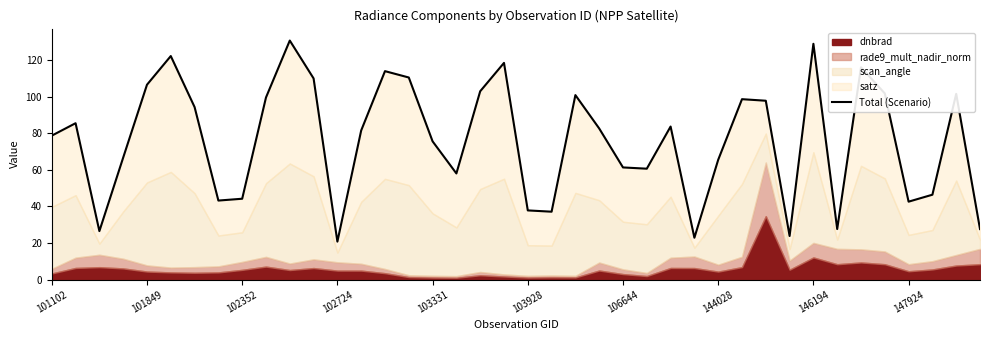

How many data points are less than 82?

20